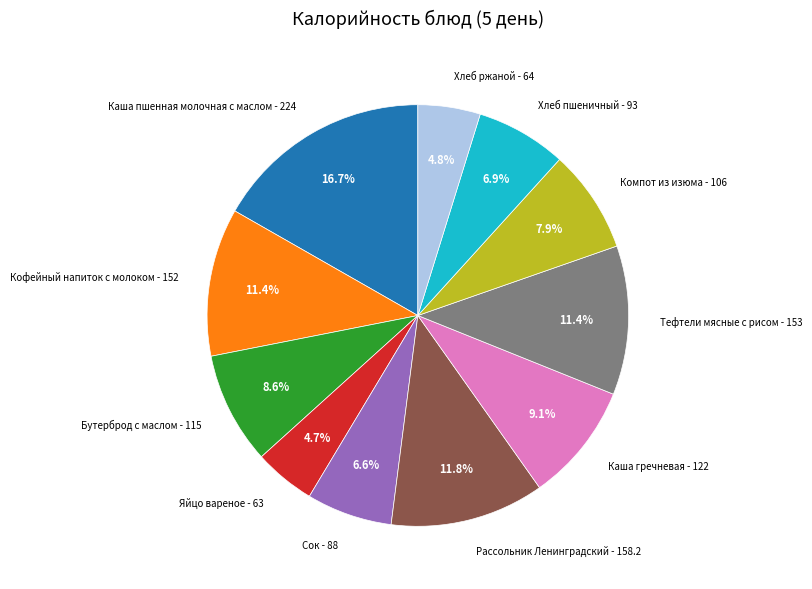

Count the number of slices in the pie.

11